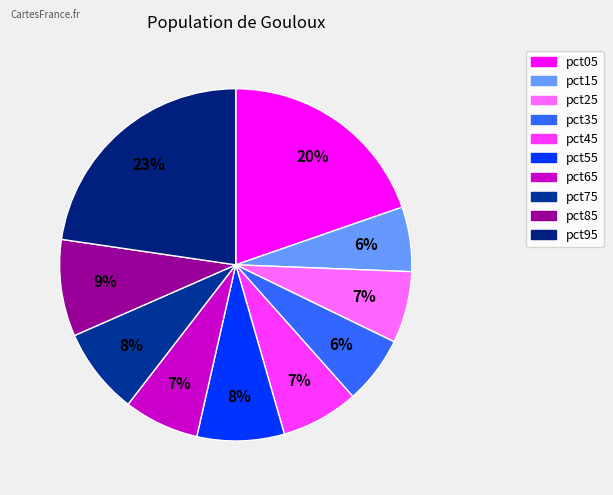

To the nearest percent, what is the average slice percentage?

10%